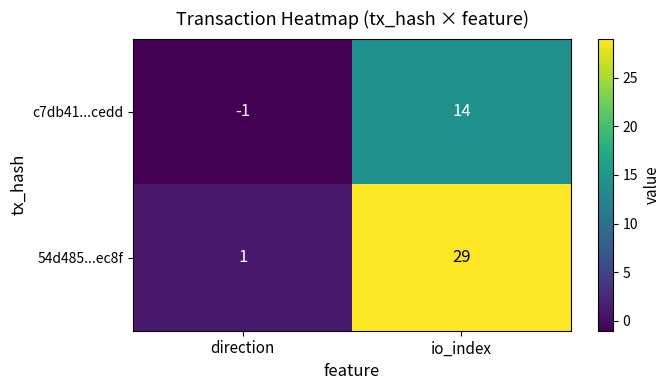

What is the spread (max minus min) of values at io_index?

15